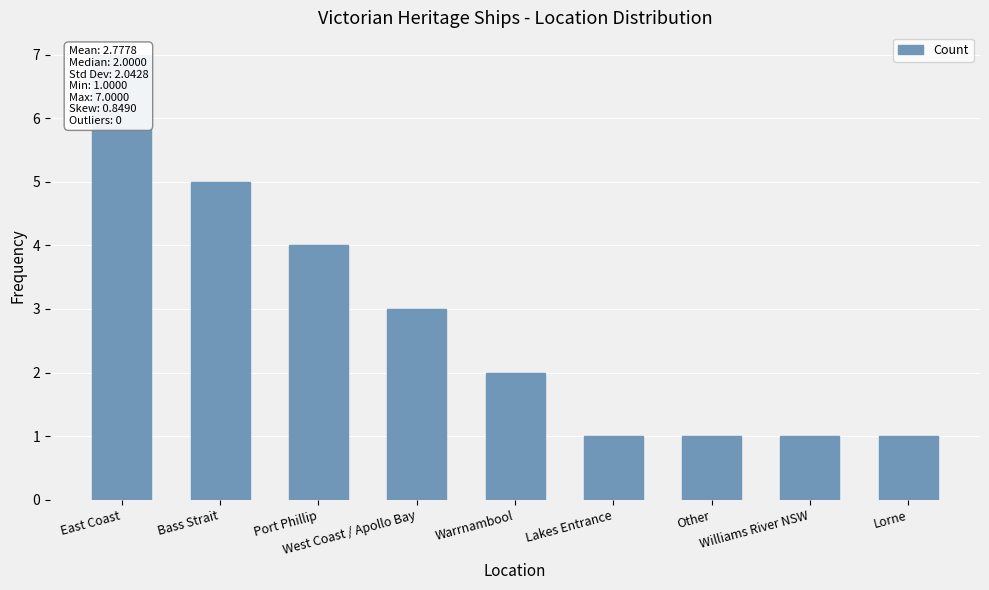

How many values are between 1 and 4?

7